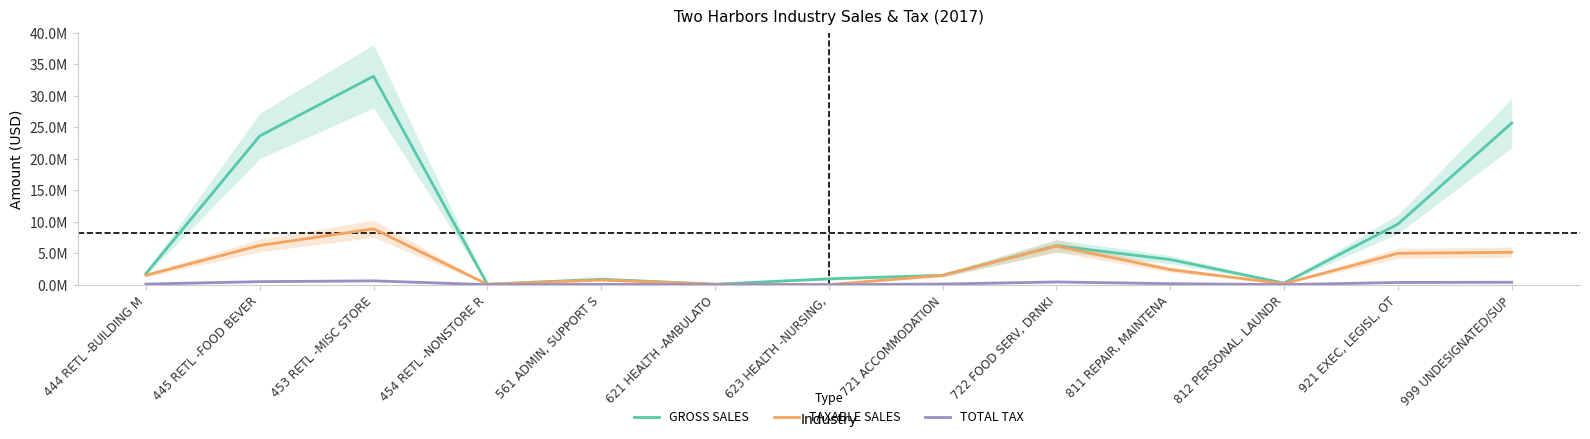

True or false: TAXABLE SALES and TOTAL TAX intersect in this chart.

False